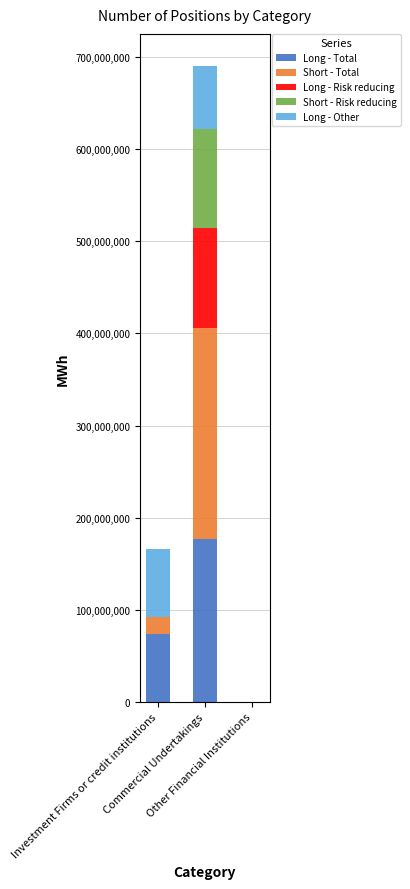

Are the bars horizontal?

No